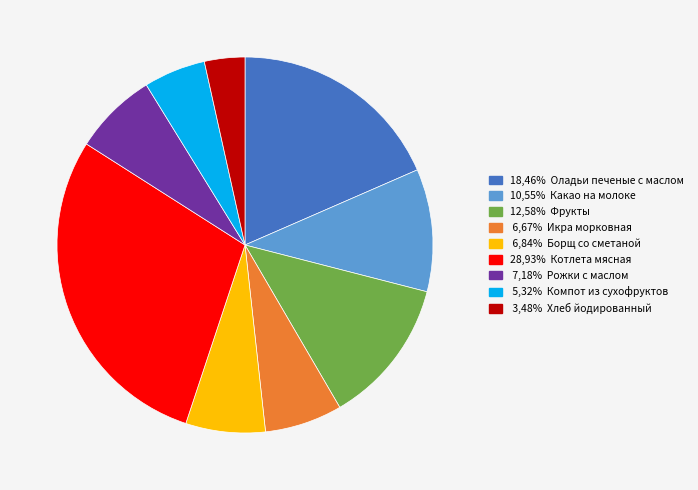

How many slices are in this pie chart?

9